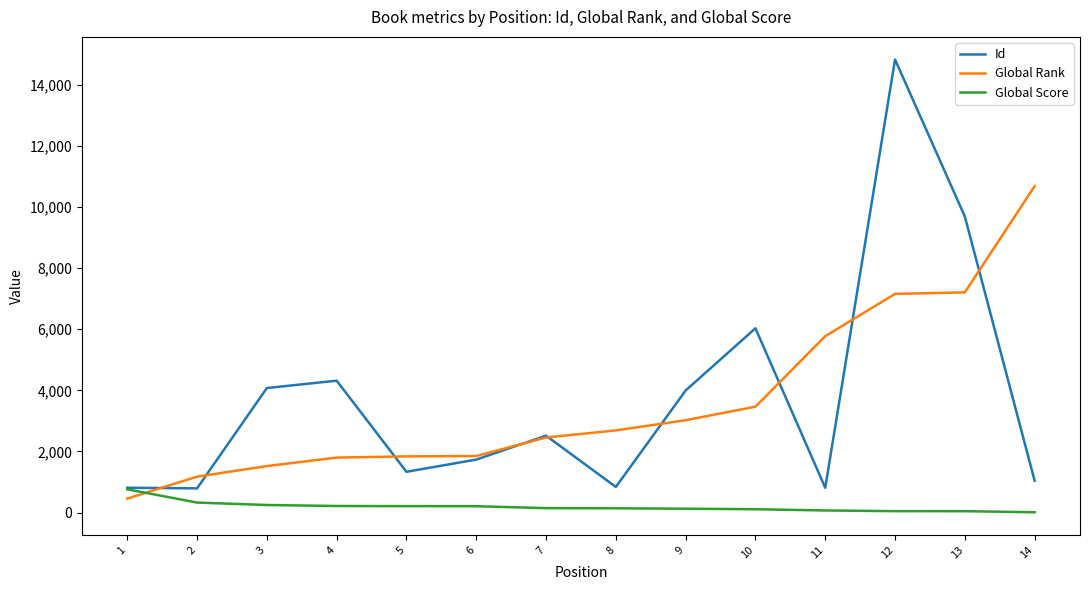

Rank the series by their maximum value, from highest to lowest.

Id, Global Rank, Global Score